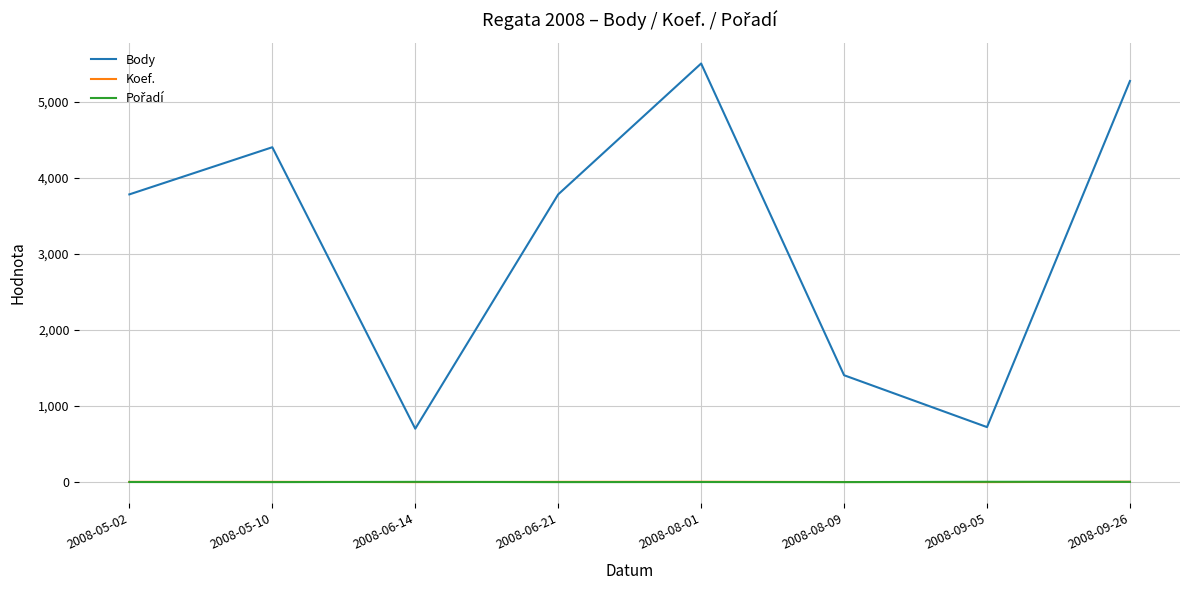

Which series has the largest range (max minus min)?

Body